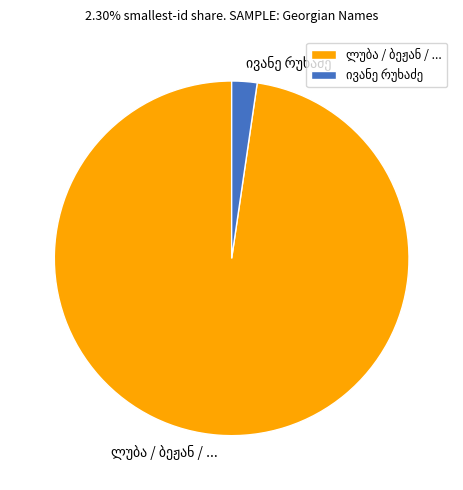

Is there any slice that represents more than half of the pie?

Yes